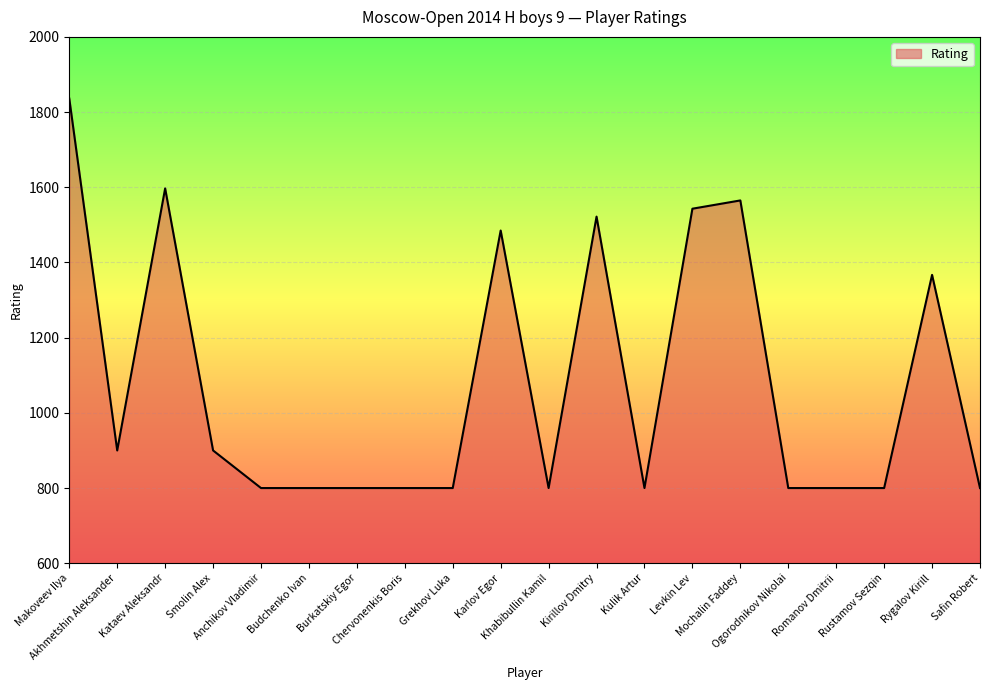

How many series are shown in this chart?

1